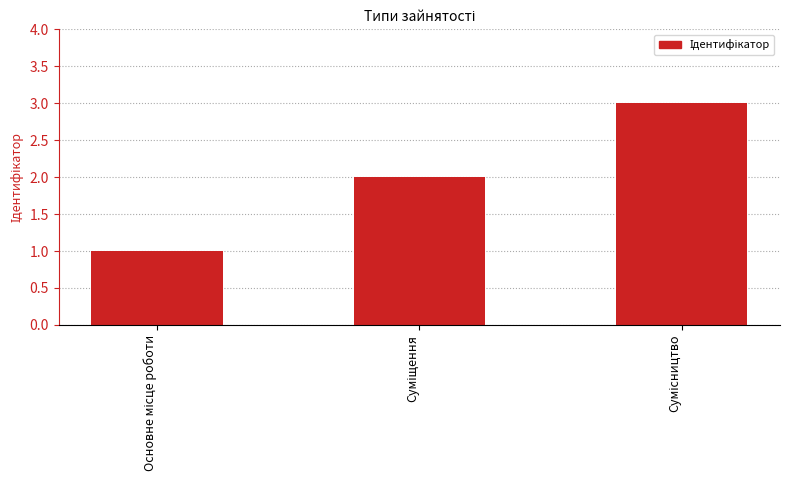

What is the sum of all values?

6